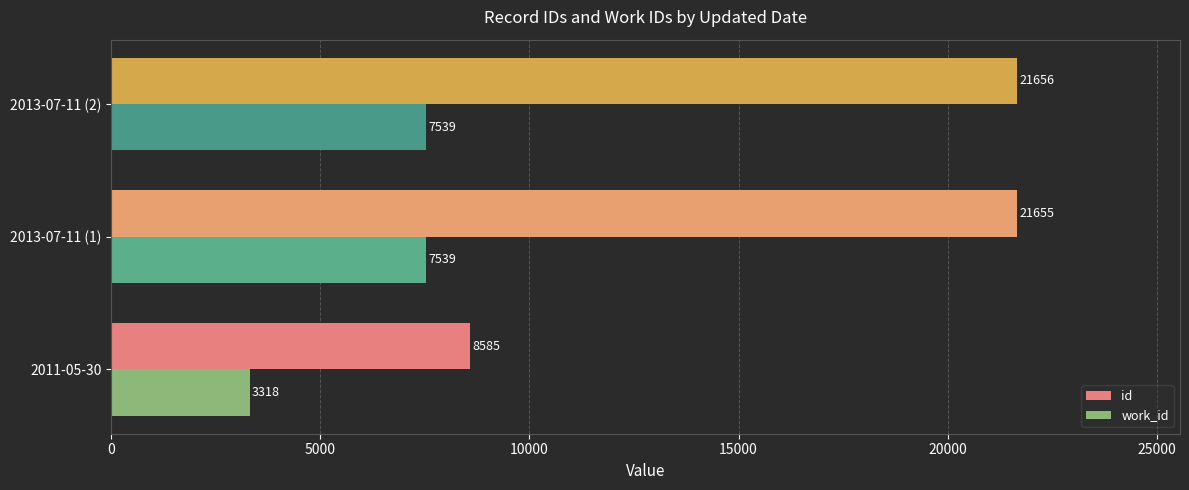

Which series has the largest total across all categories?

id